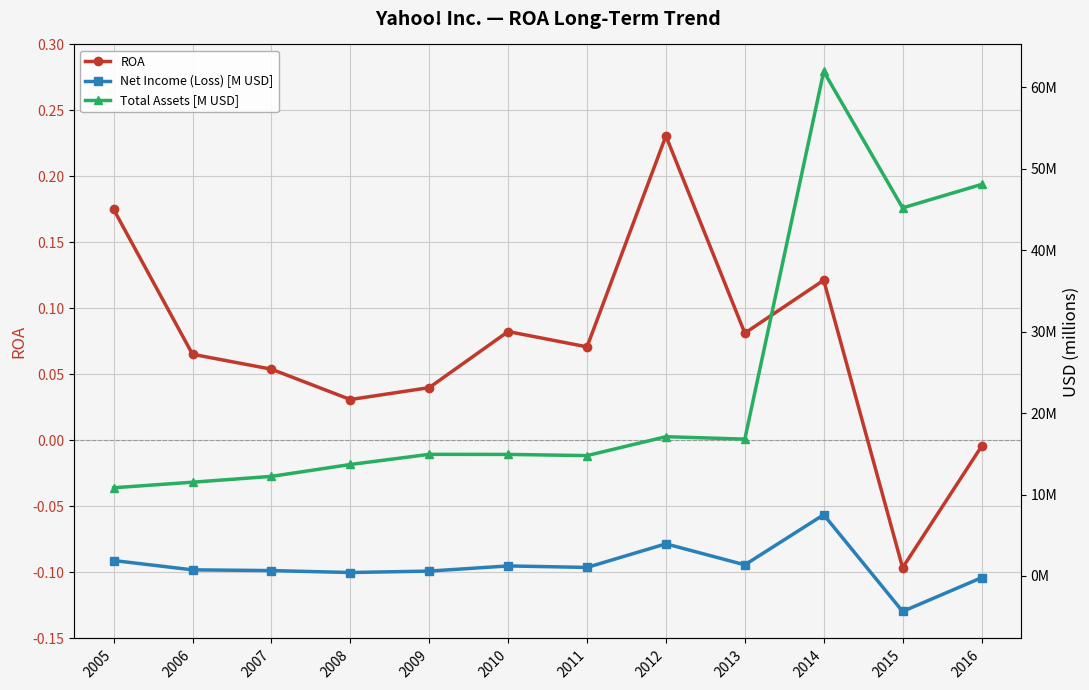

At which label does Total Assets [M USD] first exceed 14?

2009